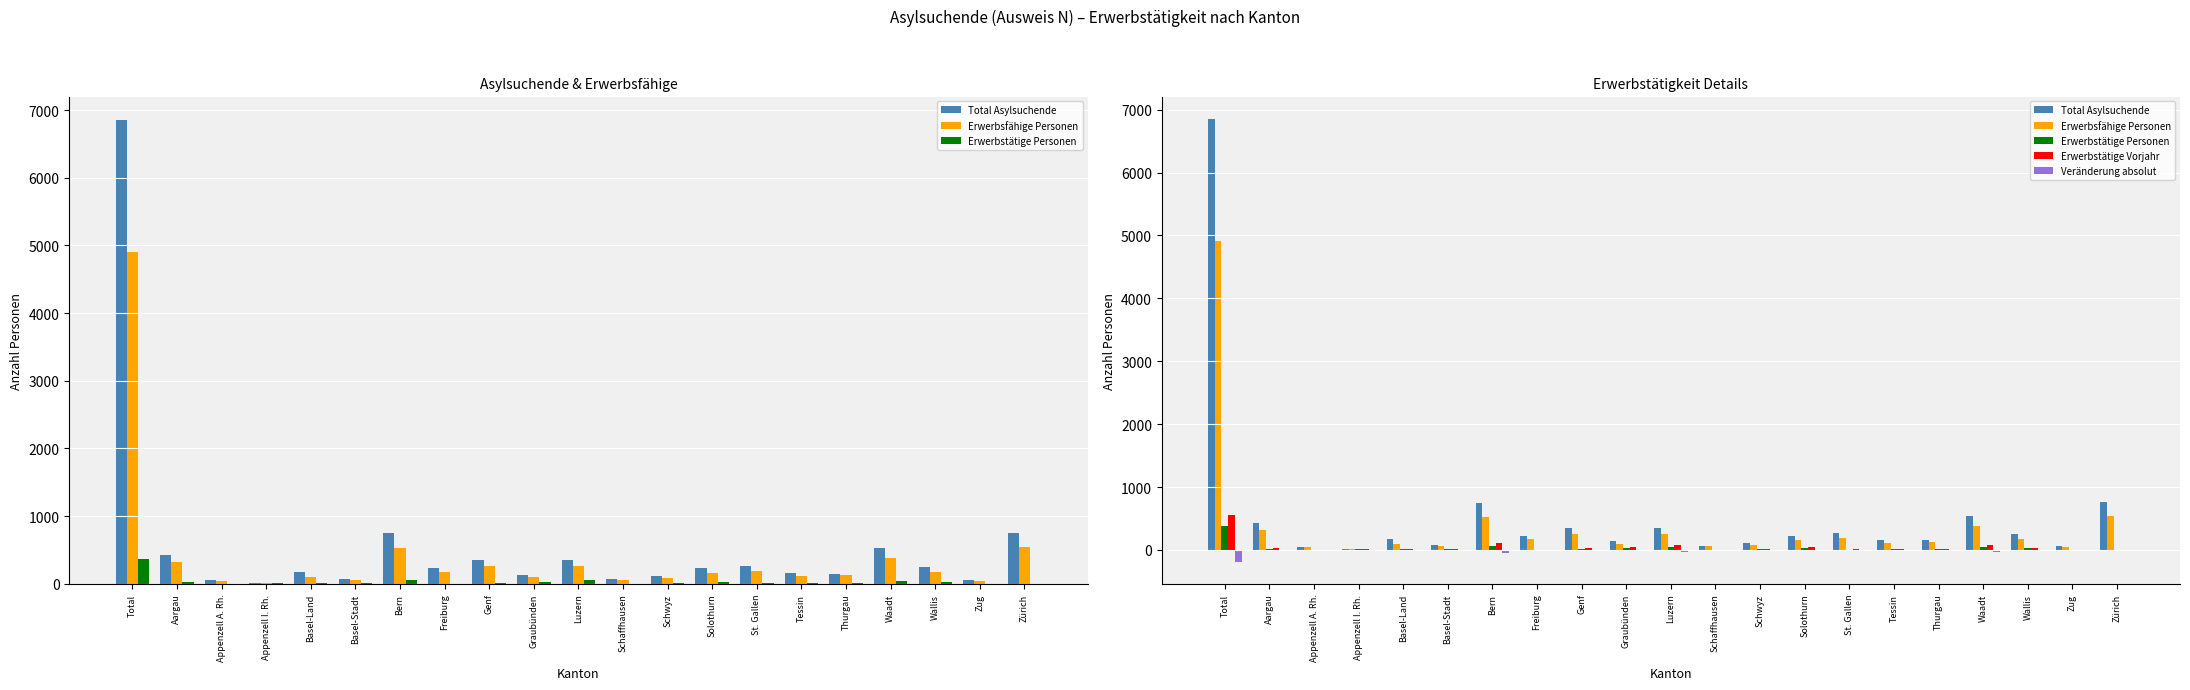

What is the value of the Total Asylsuchende bar at the 9th from the left?

347